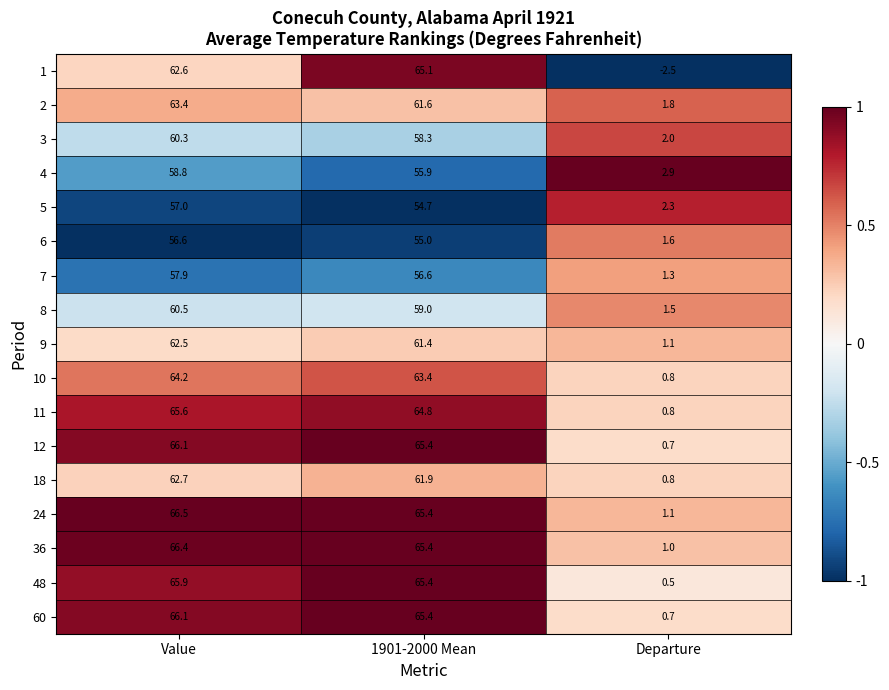

Between 1901-2000 Mean and Departure, which series saw the biggest shift?

1